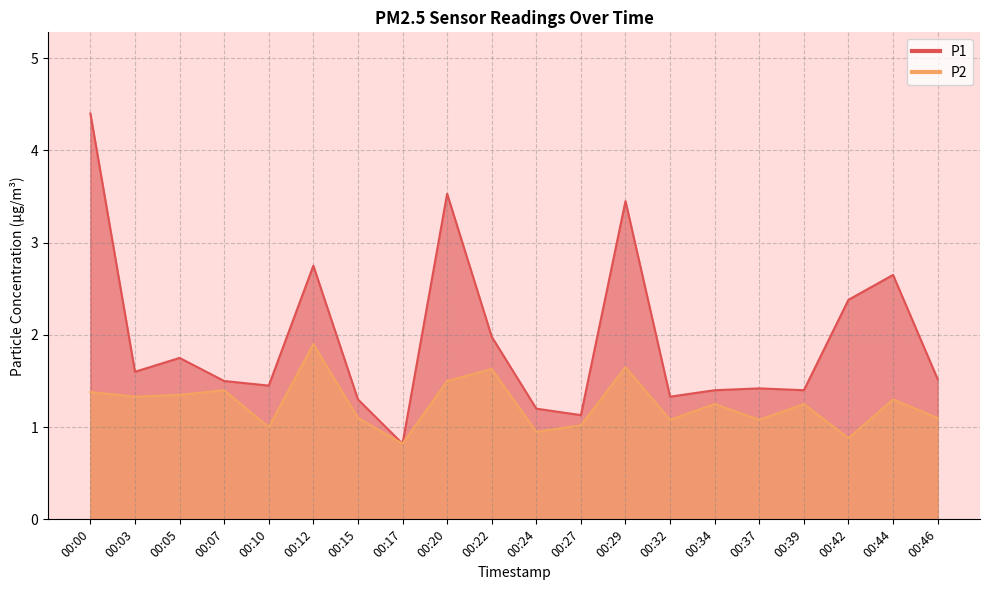

What is the difference between the maximum and minimum values in the P2 series?

1.1